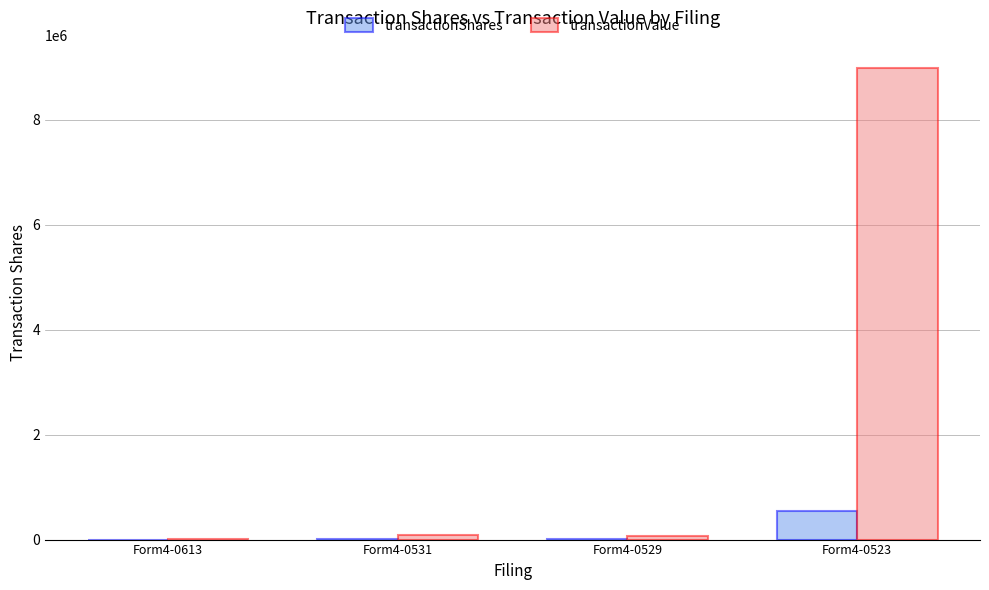

Is the value of transactionShares at Form4-0529 greater than the value of transactionValue at Form4-0523?

No